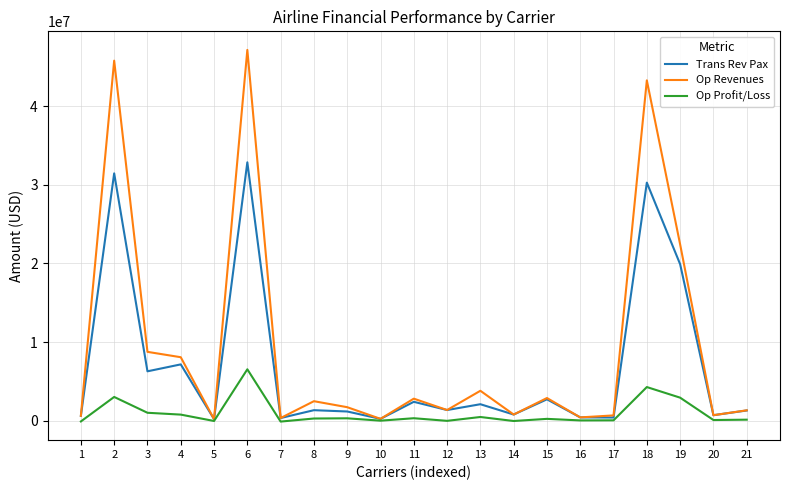

List the series in order of their peak value, lowest first.

Op Profit/Loss, Trans Rev Pax, Op Revenues